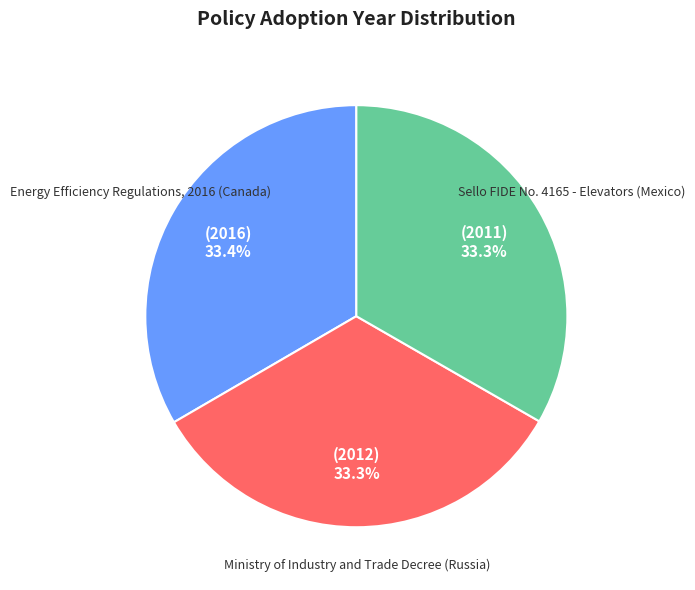

To the nearest percent, what percentage of the pie is Energy Efficiency Regulations, 2016 (Canada)?

33%